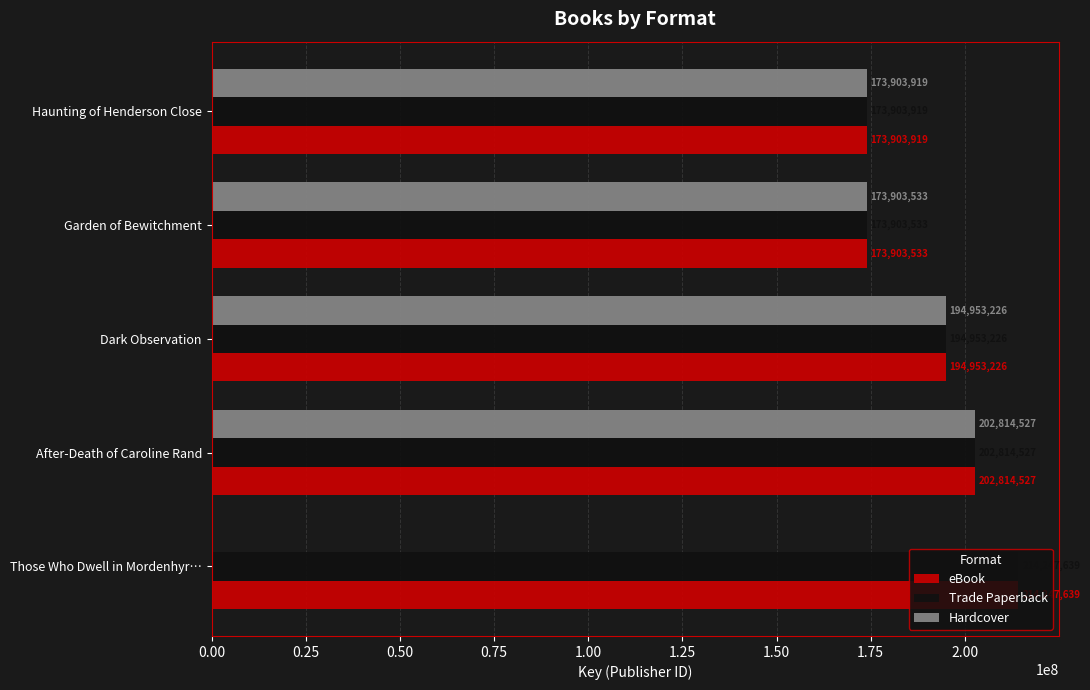

Is the value of Hardcover at After-Death of Caroline Rand greater than the value of eBook at Dark Observation?

Yes